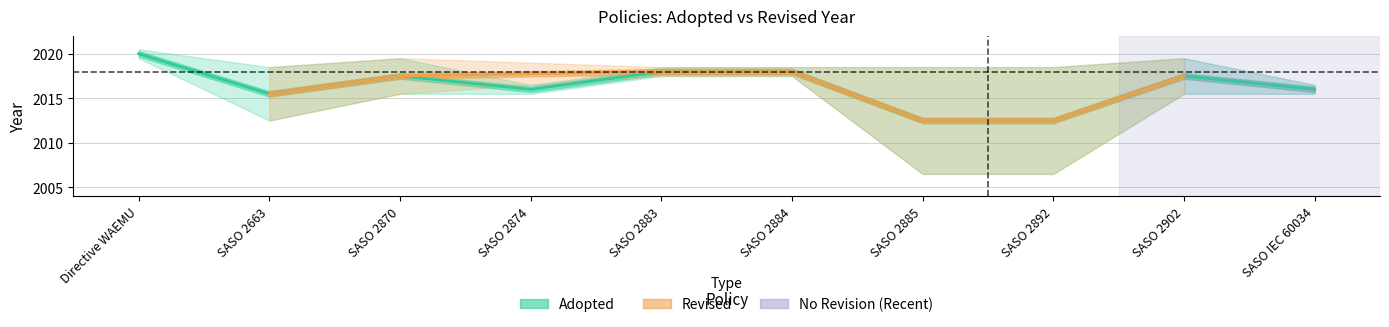

What is the greatest value displayed?

2020.0